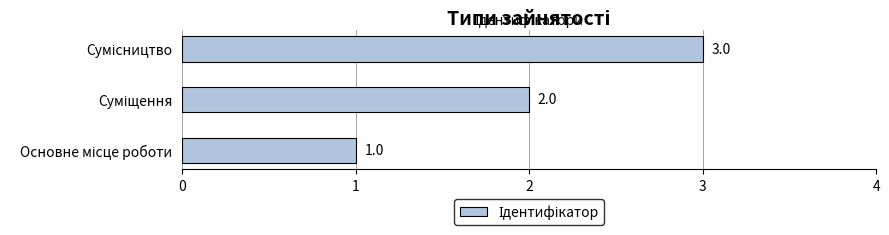

What is the sum of all values?

6